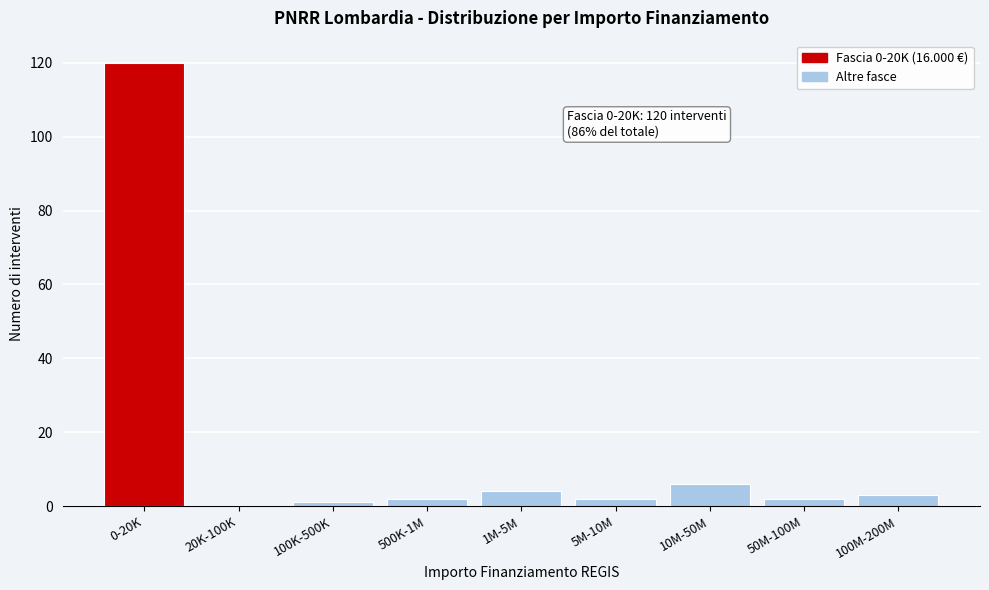

Reading left to right, transcribe all the data shown in this chart.

0-20K=120	20K-100K=0	100K-500K=1	500K-1M=2	1M-5M=4	5M-10M=2	10M-50M=6	50M-100M=2	100M-200M=3